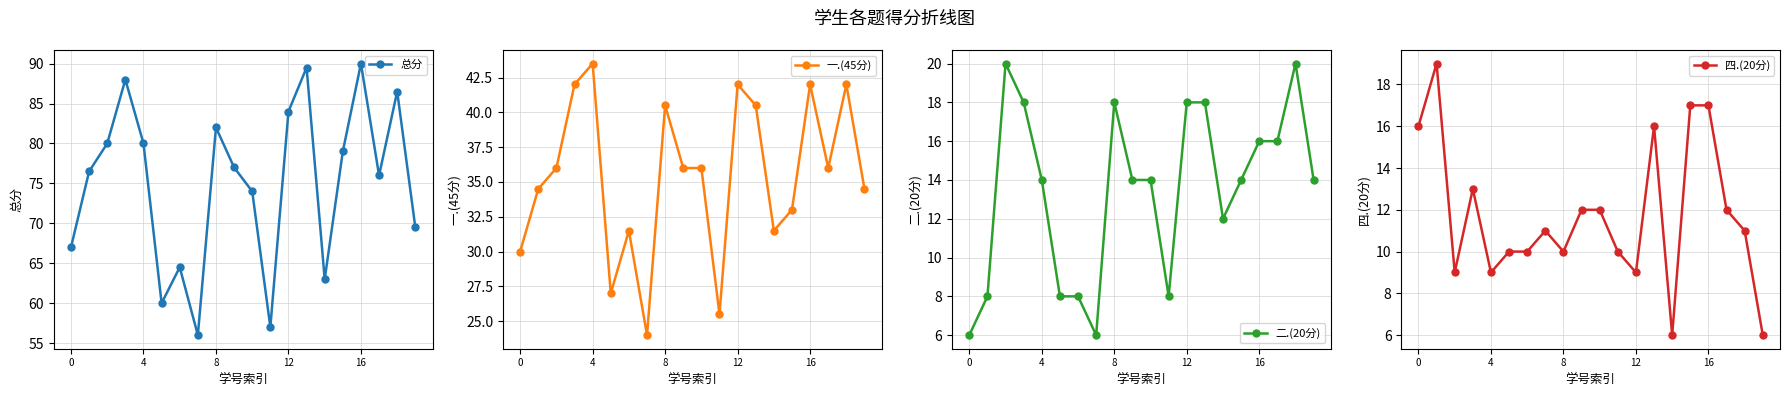

How many times do 四.(20分) and 二.(20分) cross each other?

7